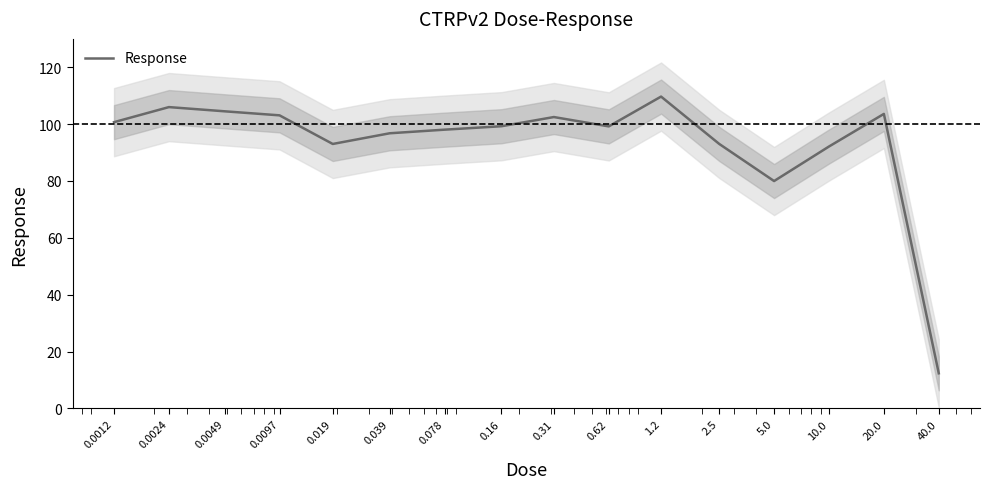

How many points are higher than both their immediate neighbors (excluding endpoints)?

4